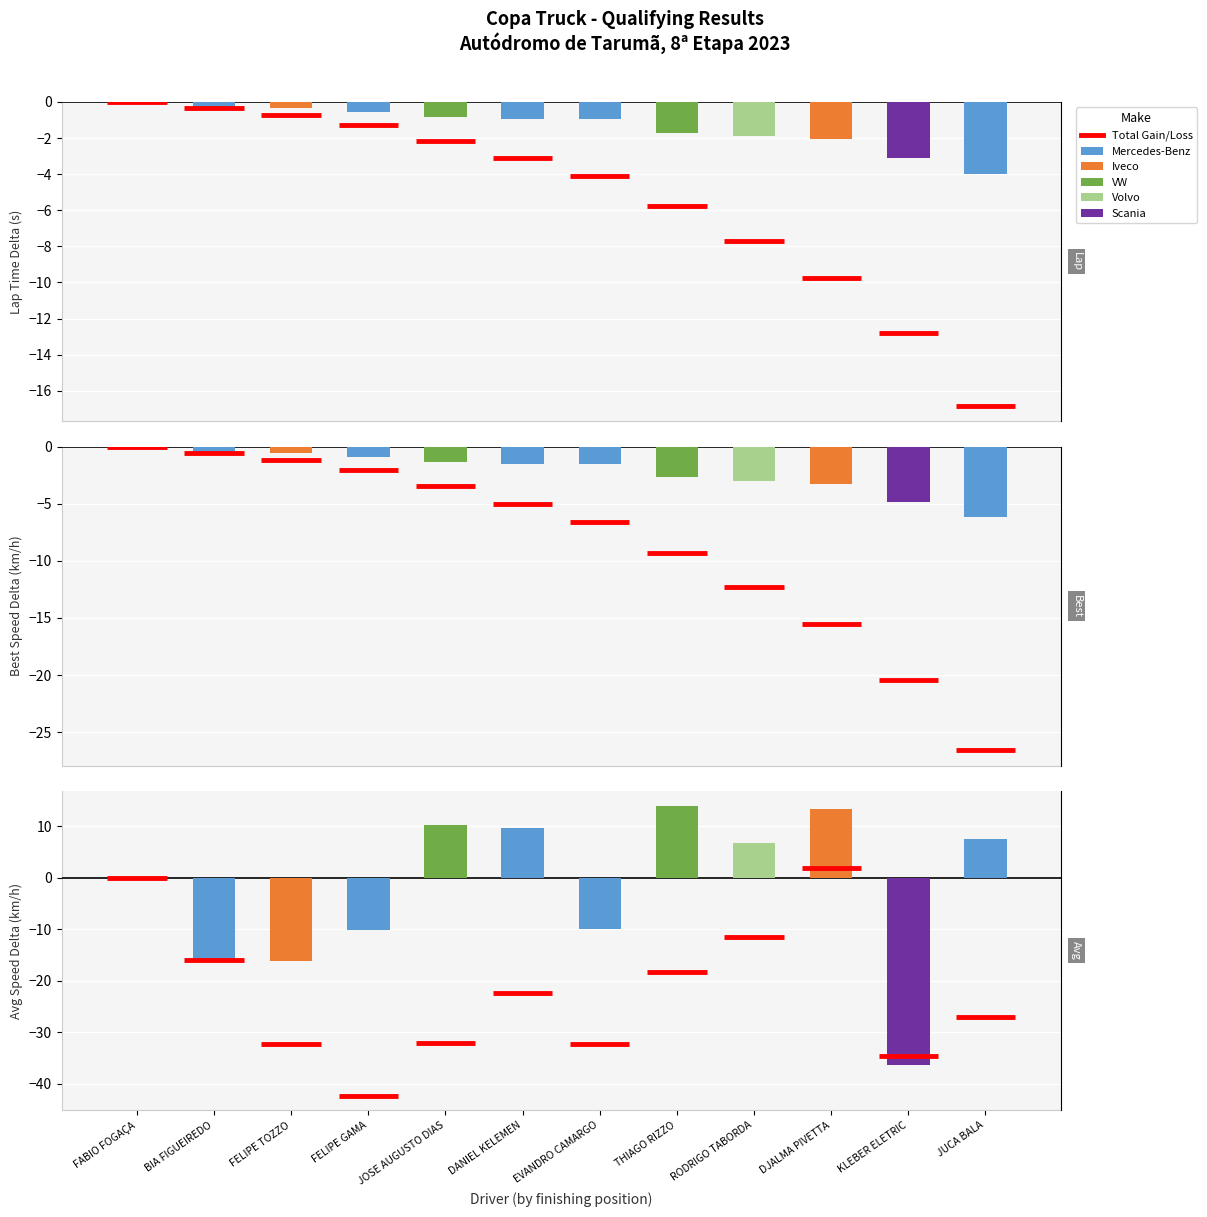

Reading left to right, what are all the values shown in this chart?

Lap Time Delta (s): FABIO FOGAÇA=0.0	BIA FIGUEIREDO=-0.4	FELIPE TOZZO=-0.4	FELIPE GAMA=-0.6	JOSE AUGUSTO DIAS=-0.9	DANIEL KELEMEN=-1.0	EVANDRO CAMARGO=-1.0	THIAGO RIZZO=-1.7	RODRIGO TABORDA=-1.9	DJALMA PIVETTA=-2.1	KLEBER ELETRIC=-3.1	JUCA BALA=-4.0
Best Speed Delta (km/h): FABIO FOGAÇA=0.0	BIA FIGUEIREDO=-0.6	FELIPE TOZZO=-0.6	FELIPE GAMA=-0.9	JOSE AUGUSTO DIAS=-1.4	DANIEL KELEMEN=-1.6	EVANDRO CAMARGO=-1.6	THIAGO RIZZO=-2.7	RODRIGO TABORDA=-3.0	DJALMA PIVETTA=-3.3	KLEBER ELETRIC=-4.8	JUCA BALA=-6.2
Avg Speed Delta (km/h): FABIO FOGAÇA=0.0	BIA FIGUEIREDO=-16.0	FELIPE TOZZO=-16.2	FELIPE GAMA=-10.1	JOSE AUGUSTO DIAS=10.3	DANIEL KELEMEN=9.7	EVANDRO CAMARGO=-9.9	THIAGO RIZZO=14.0	RODRIGO TABORDA=6.8	DJALMA PIVETTA=13.4	KLEBER ELETRIC=-36.5	JUCA BALA=7.5